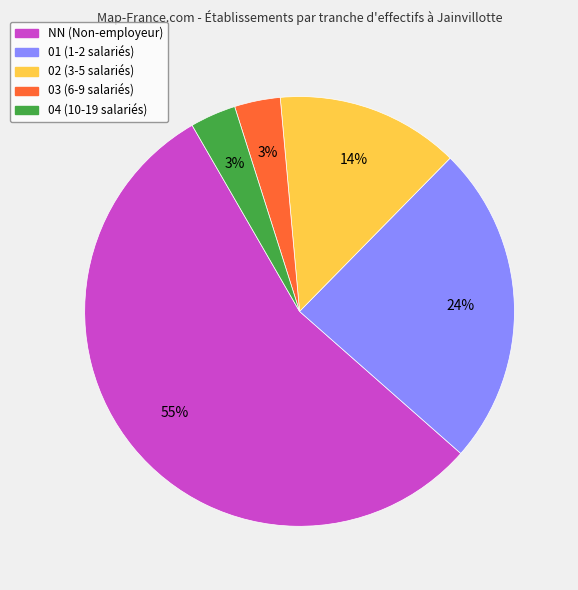

Is it true that 02 is 22% of the pie?

False